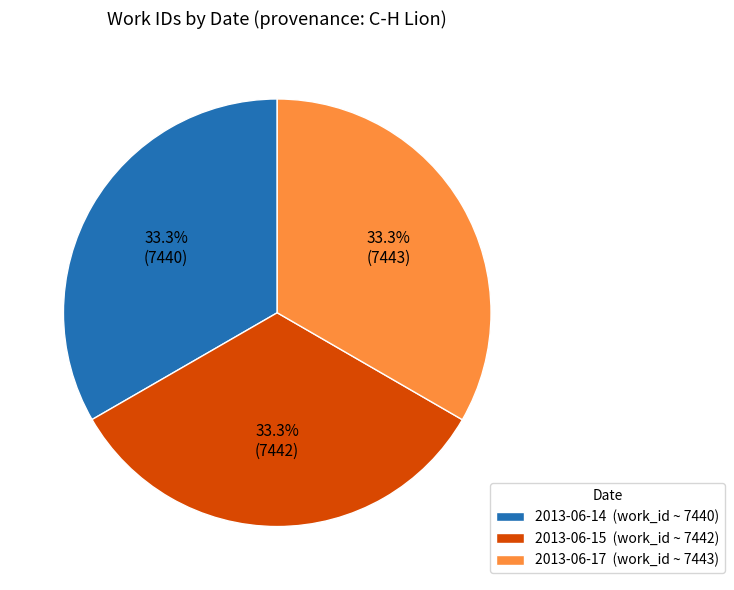

To the nearest percent, what is the average slice percentage?

33%